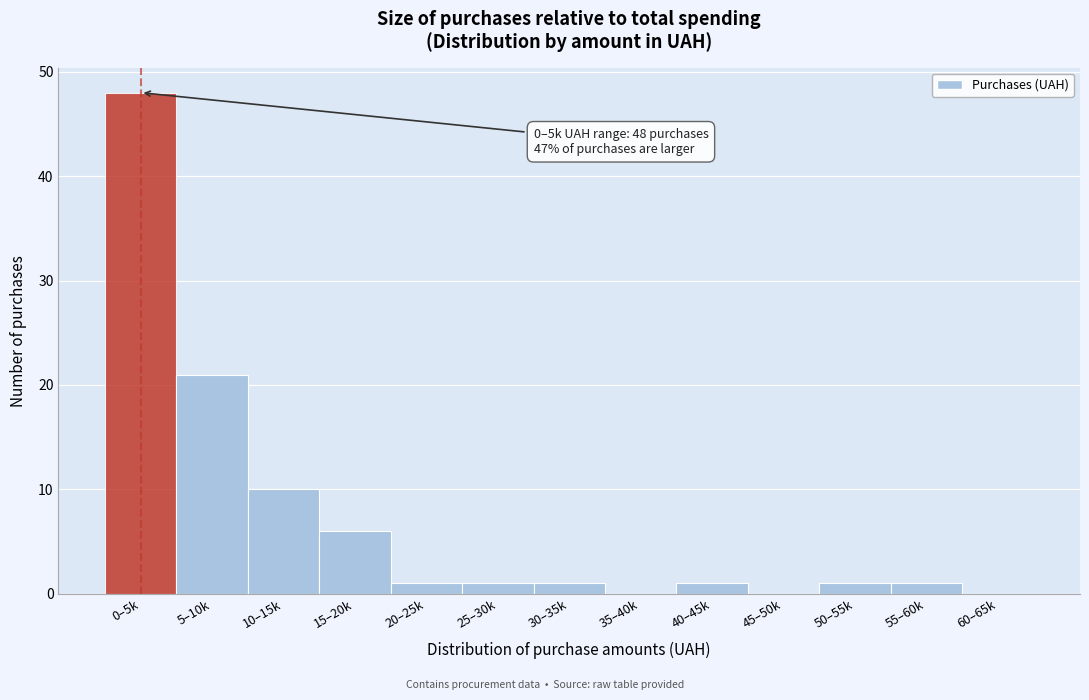

Reading left to right, extract all data points from this chart.

0–5k=48	5–10k=21	10–15k=10	15–20k=6	20–25k=1	25–30k=1	30–35k=1	35–40k=0	40–45k=1	45–50k=0	50–55k=1	55–60k=1	60–65k=0